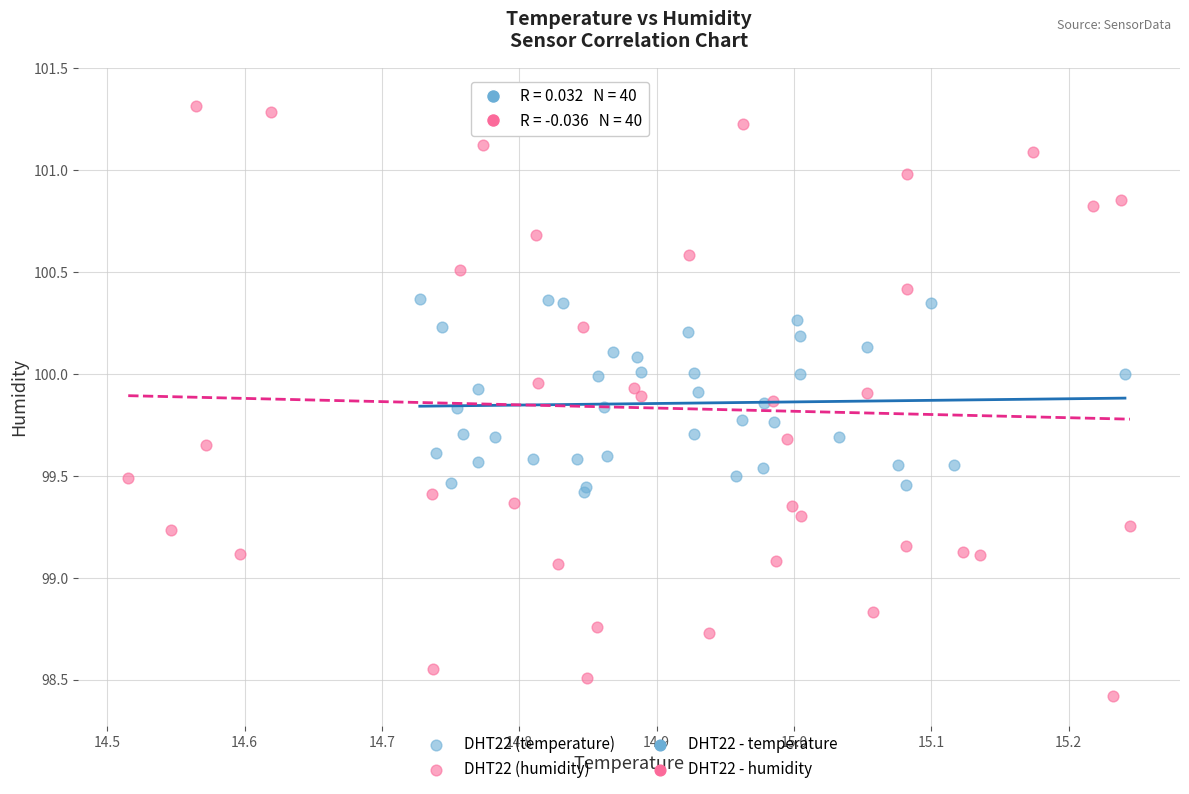

Which series reaches the minimum Y coordinate?

DHT22 (humidity)